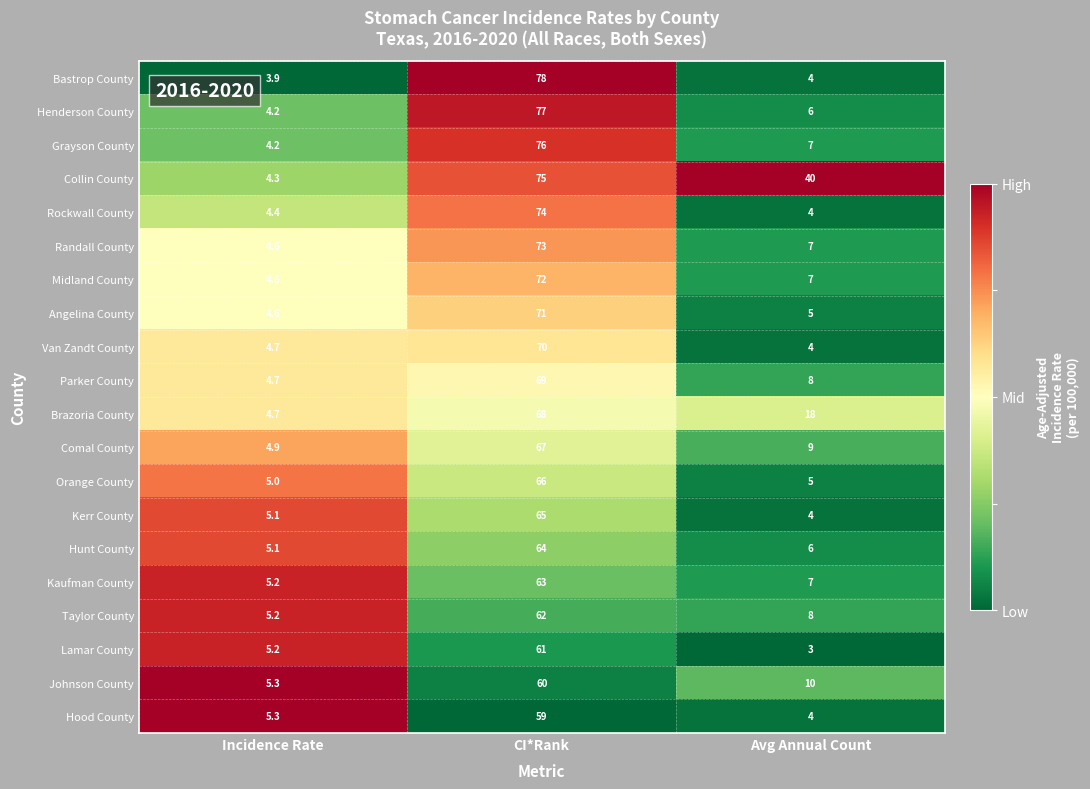

True or false: Angelina County has a value of 4.6 at Incidence Rate.

True